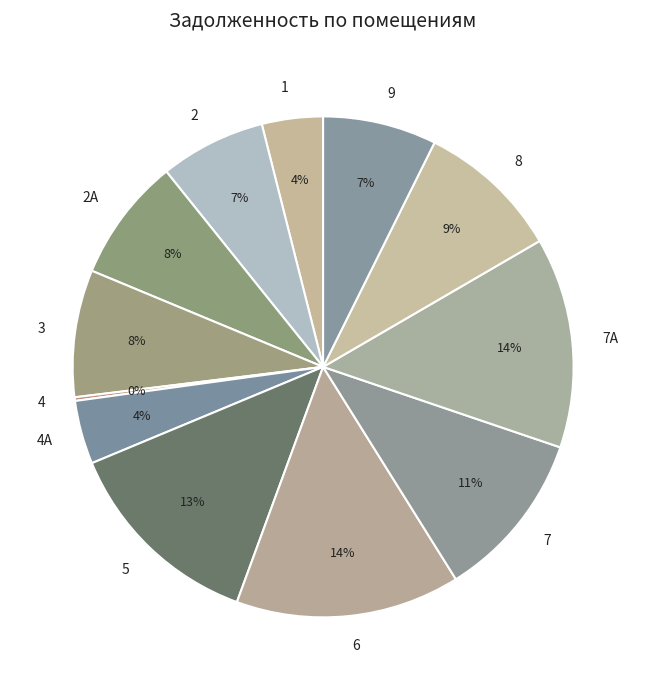

Do 1 and 9 together represent more than half of the pie?

No